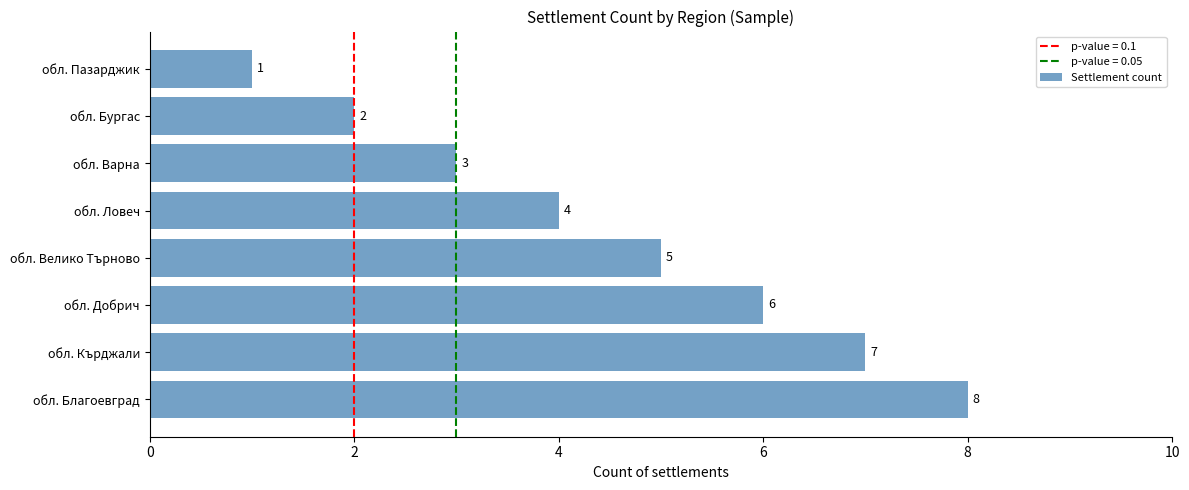

Which label corresponds to the smallest value in the chart?

обл. Пазарджик